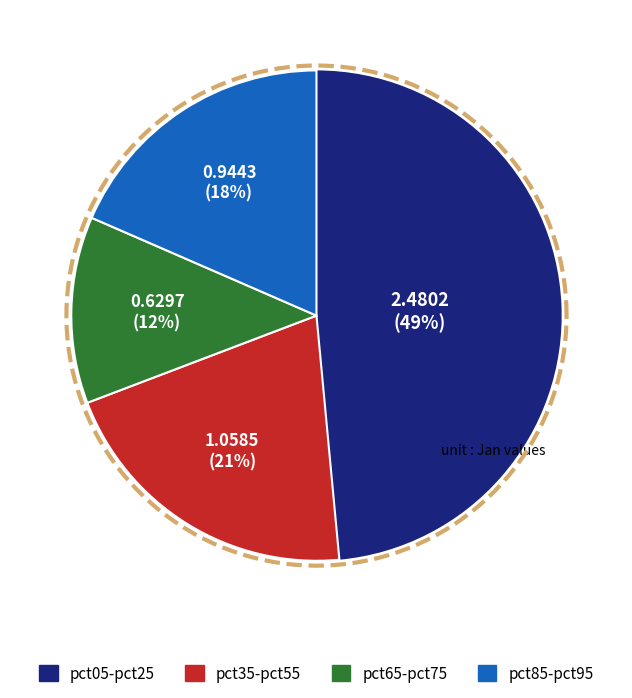

Is there any slice that represents more than half of the pie?

No